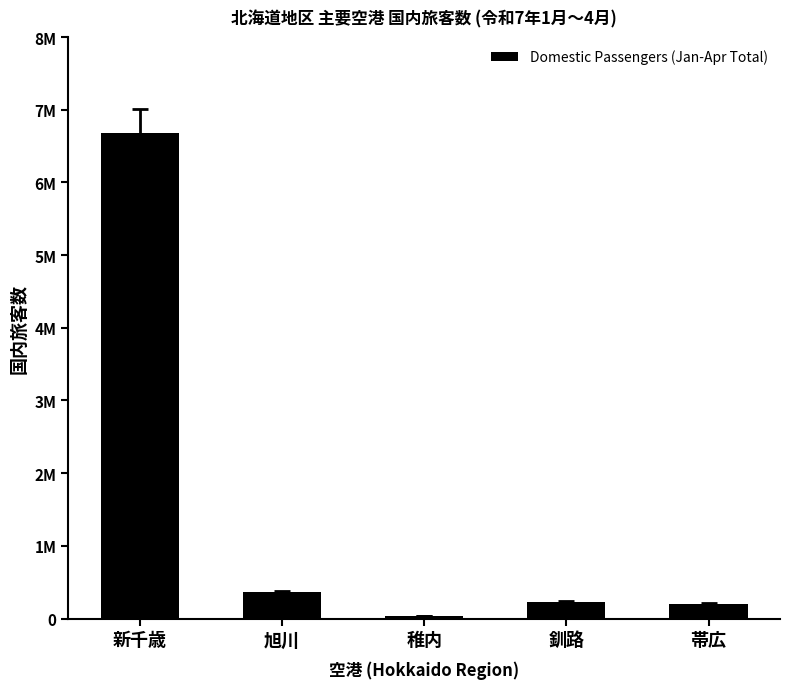

Are the bars horizontal?

No